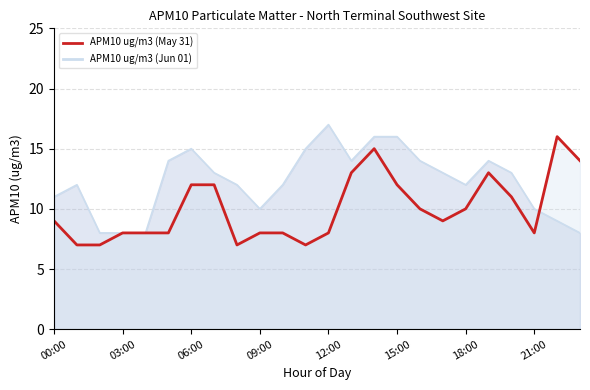

Where is the first local maximum for APM10 ug/m3 (Jun 01)?

01:00